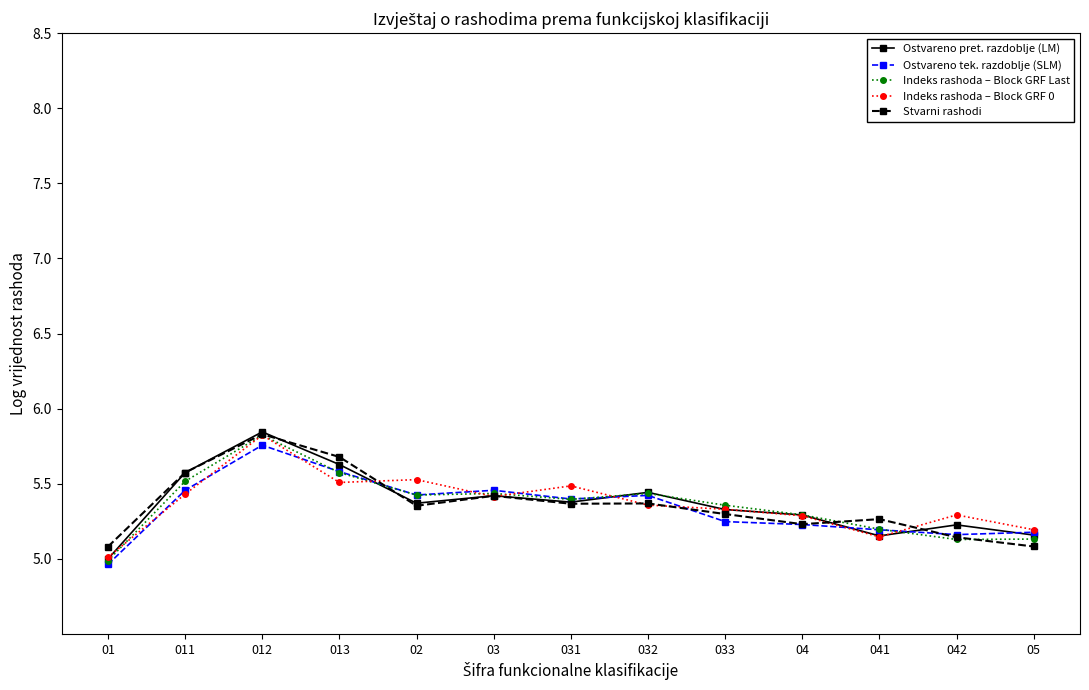

What is the difference between the Ostvareno tek. razdoblje (SLM) values at 04 and 013?

0.4